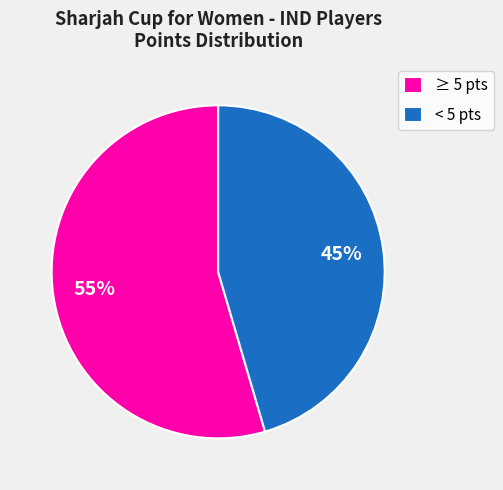

Is the sum of ≥ 5 pts and < 5 pts greater than half?

Yes